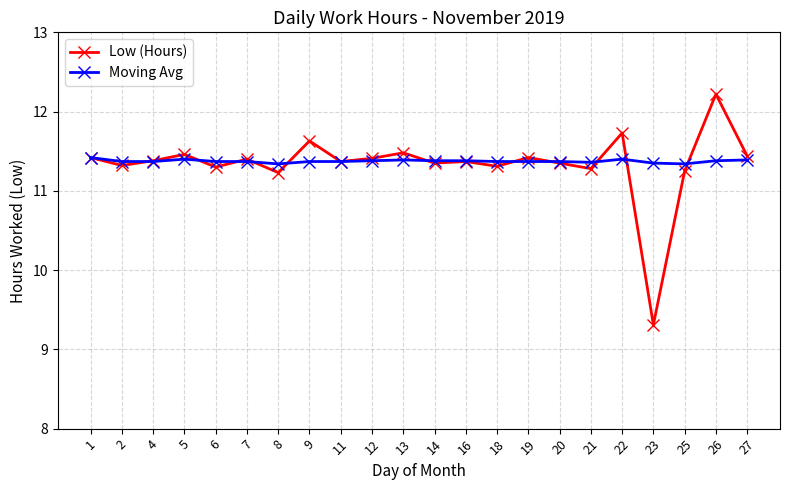

What value does the Moving Avg series have at 25?

11.3